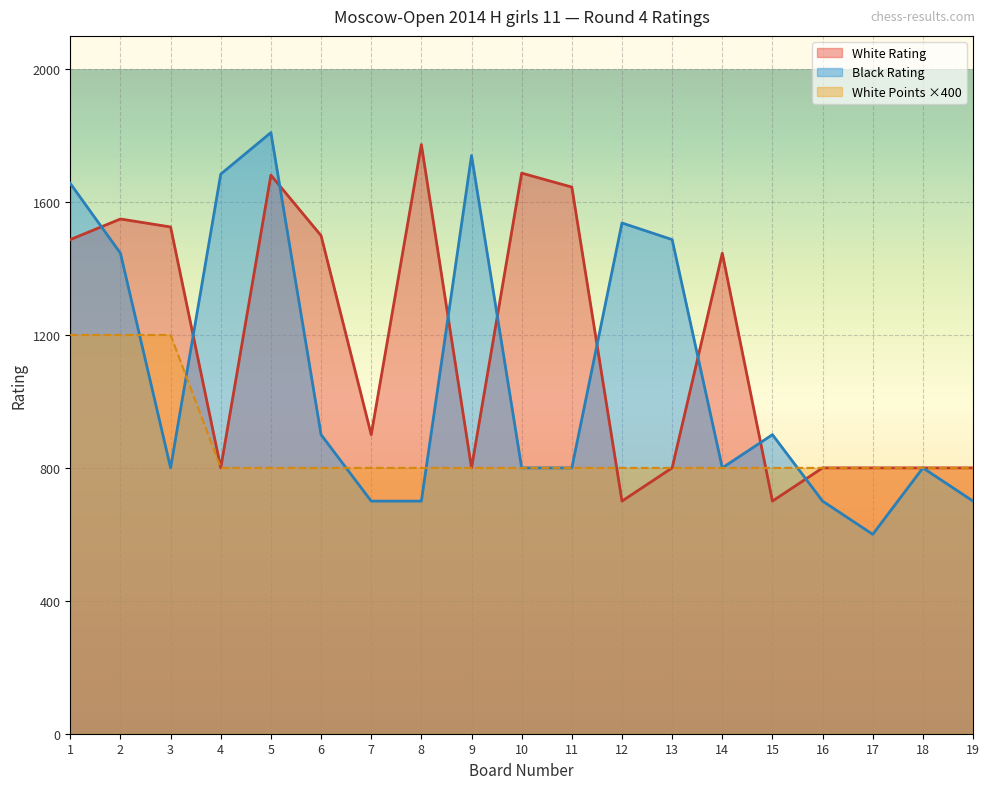

At which category is the sum across all series the highest?

1